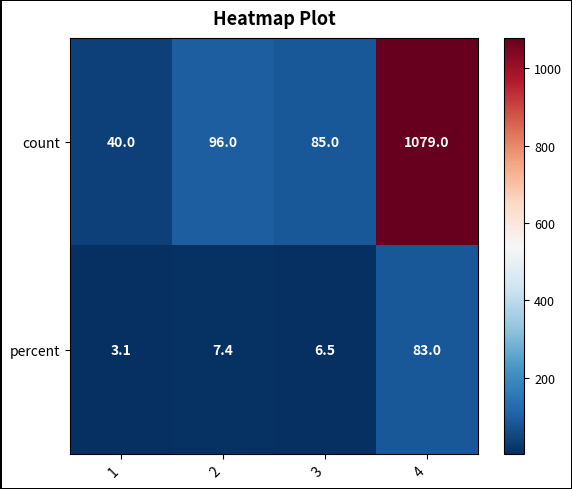

What is the difference between the second highest and second lowest values in the count series?

11.0